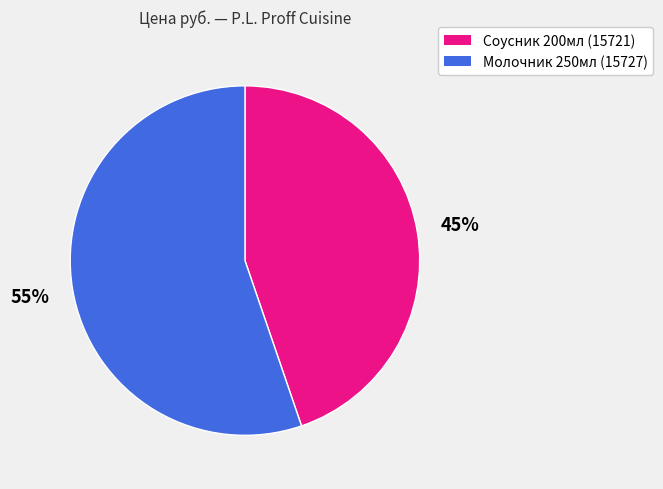

True or false: Молочник 250мл (15727) accounts for 55% of the total.

True